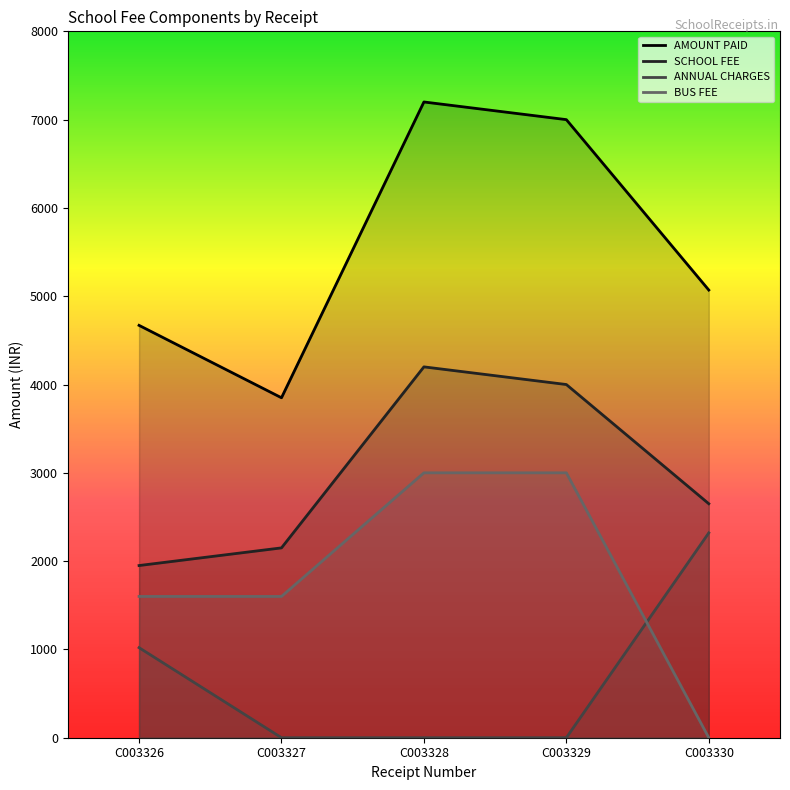

Count the number of data series in this chart.

4